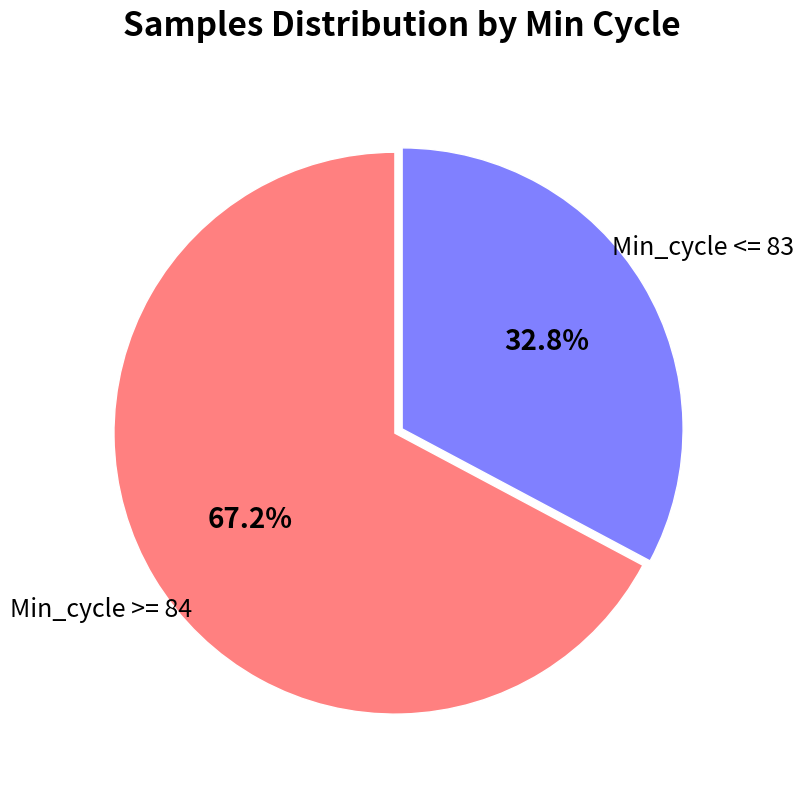

Is there any slice that represents more than half of the pie?

Yes